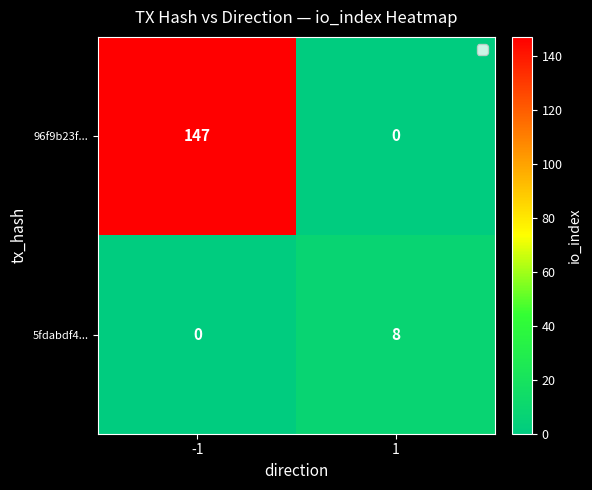

The value of 96f9b23f... at 1 is 94. True or false?

False